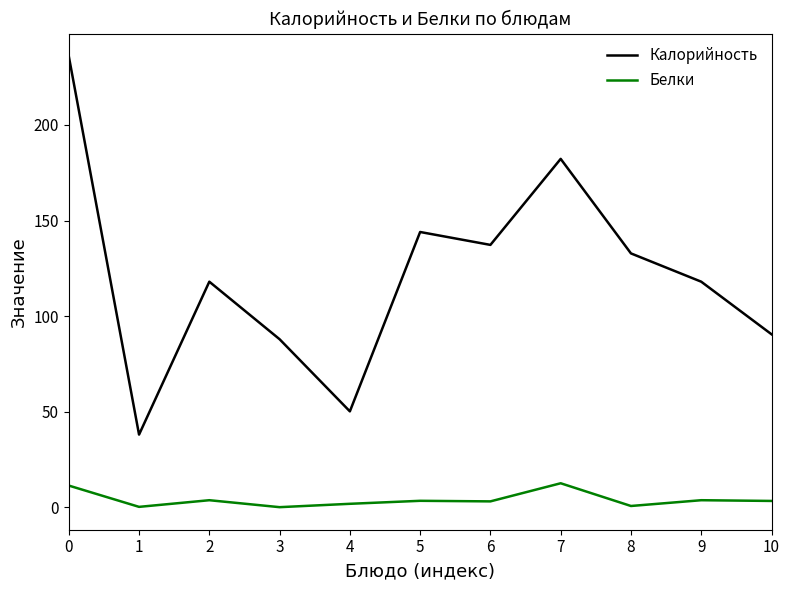

The value of Калорийность at 0 is 382.3. True or false?

False